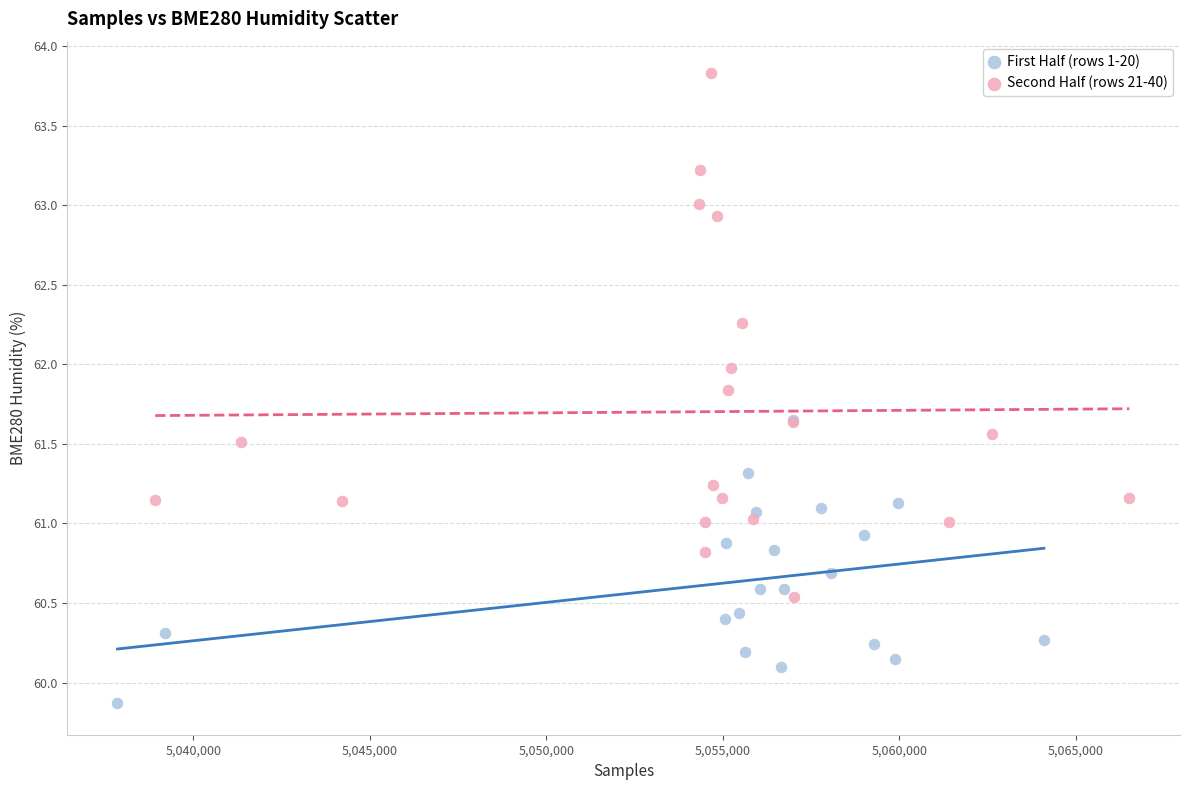

Which series contains the lowest Y value?

First Half (rows 1-20)